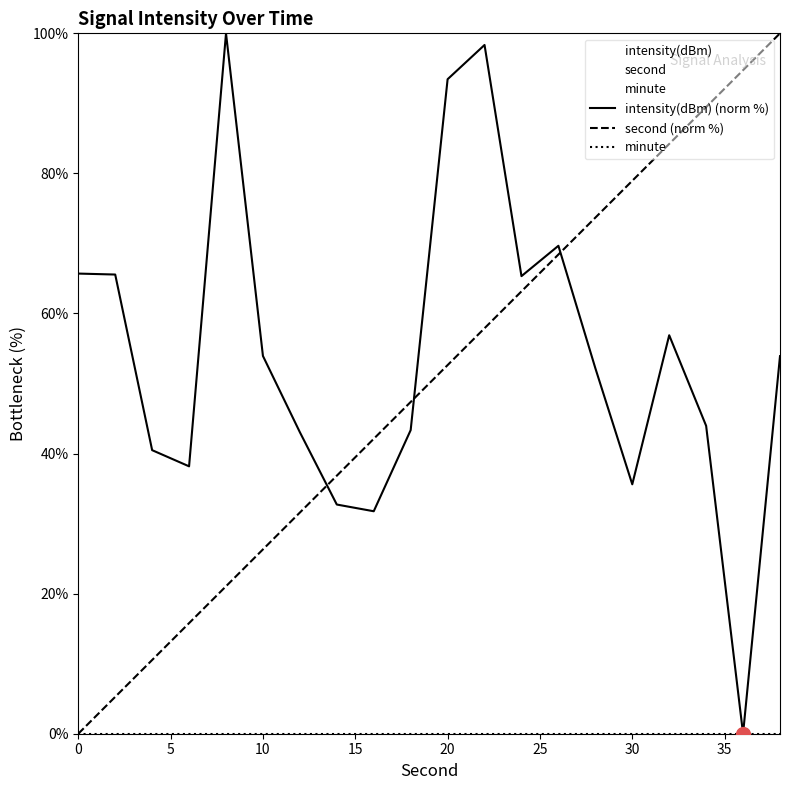

At how many categories does at least one series exceed 51?

14